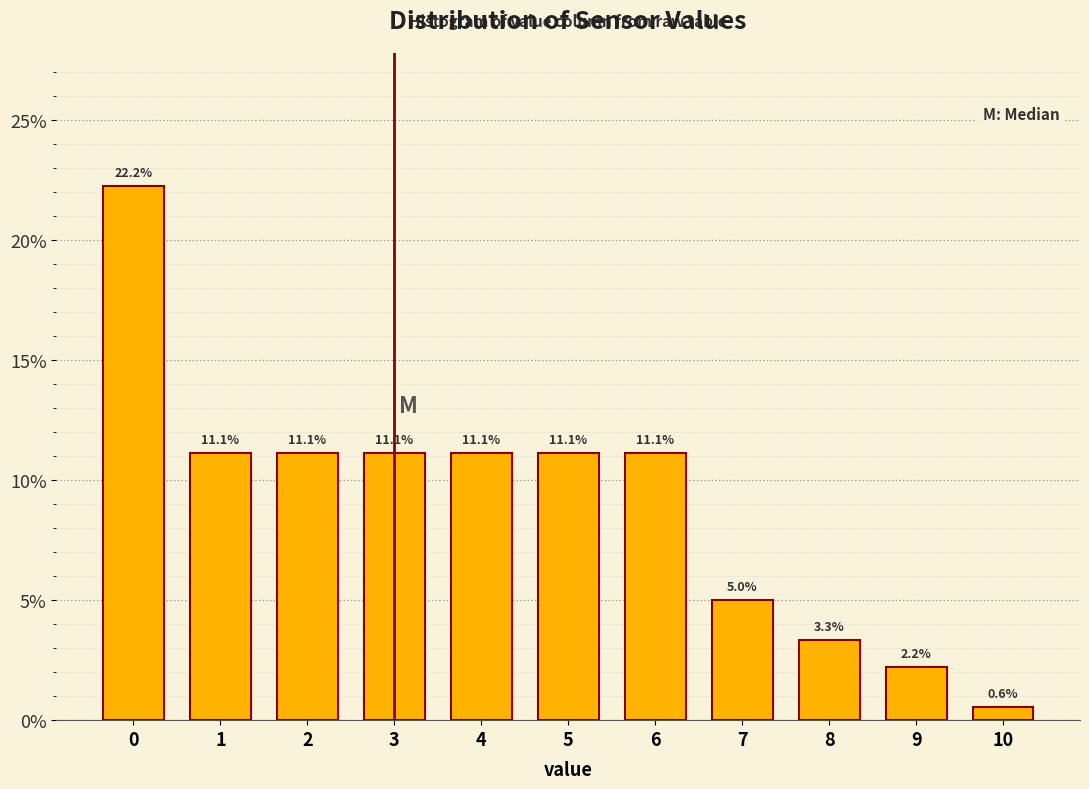

Reading left to right, list every bar in this chart as the range it spans on the x-axis followed by its height.

-0.5 to 0.5: 22.2
0.5 to 1.5: 11.1
1.5 to 2.5: 11.1
2.5 to 3.5: 11.1
3.5 to 4.5: 11.1
4.5 to 5.5: 11.1
5.5 to 6.5: 11.1
6.5 to 7.5: 5.0
7.5 to 8.5: 3.3
8.5 to 9.5: 2.2
9.5 to 10.5: 0.6